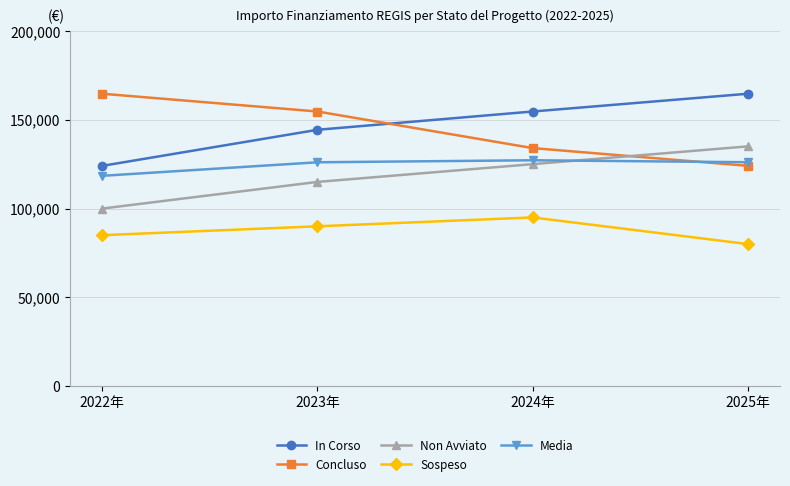

Rank the series at 2024年 from highest to lowest value.

In Corso, Concluso, Media, Non Avviato, Sospeso